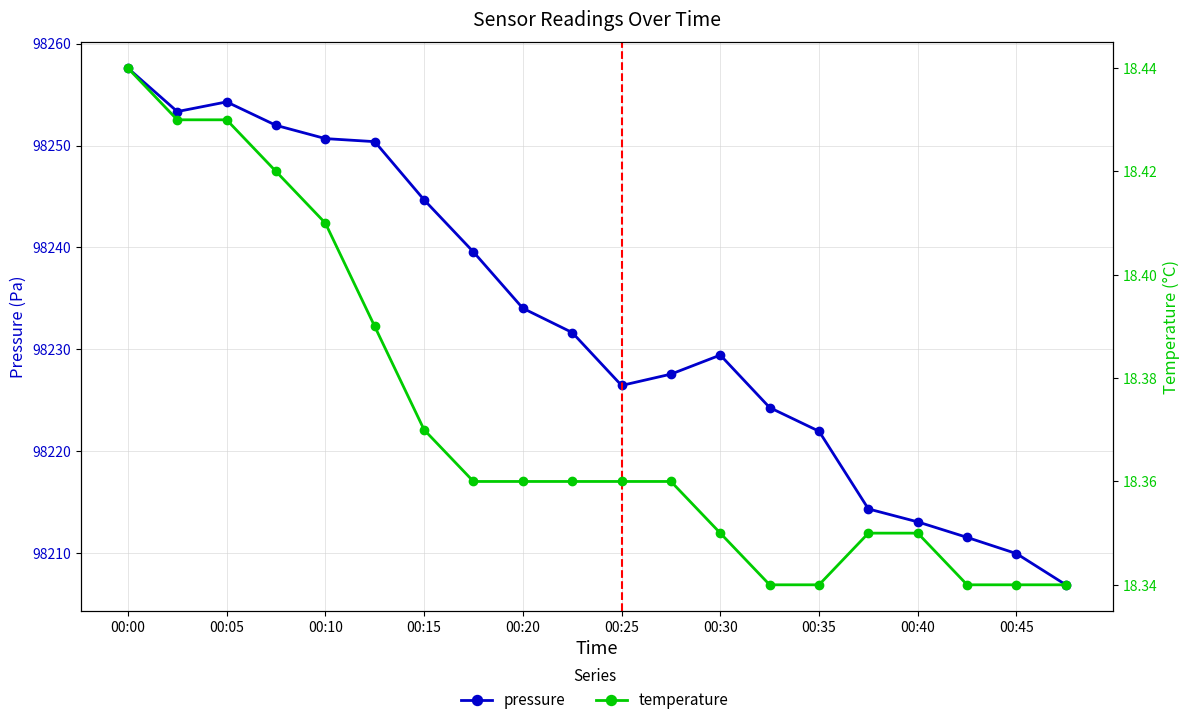

What is the sum of the pressure values at 14 and 00:05?

196475.3